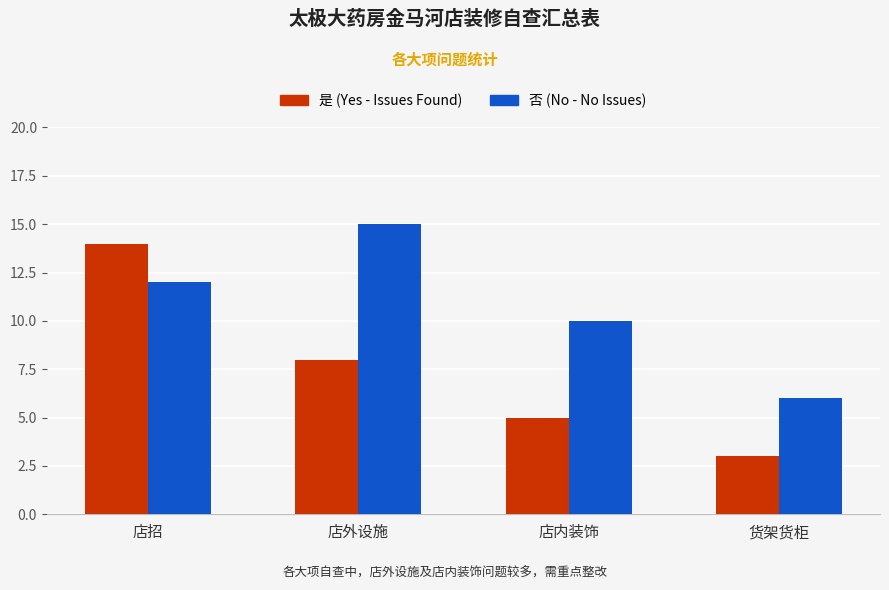

What is the difference between the second highest and minimum values in the 否 (No - No Issues) series?

6